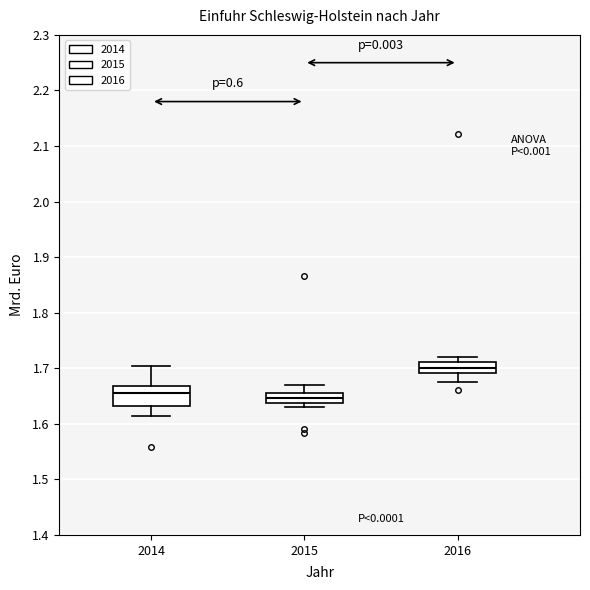

Where does the upper whisker of the box at x = 2015 end on the y-axis? The values are not printed on the chart, so give them approximately, as read against the axis.

1.67